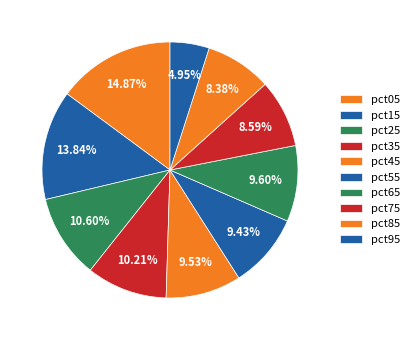

What percentage is the pct95 slice, to the nearest percent?

5%